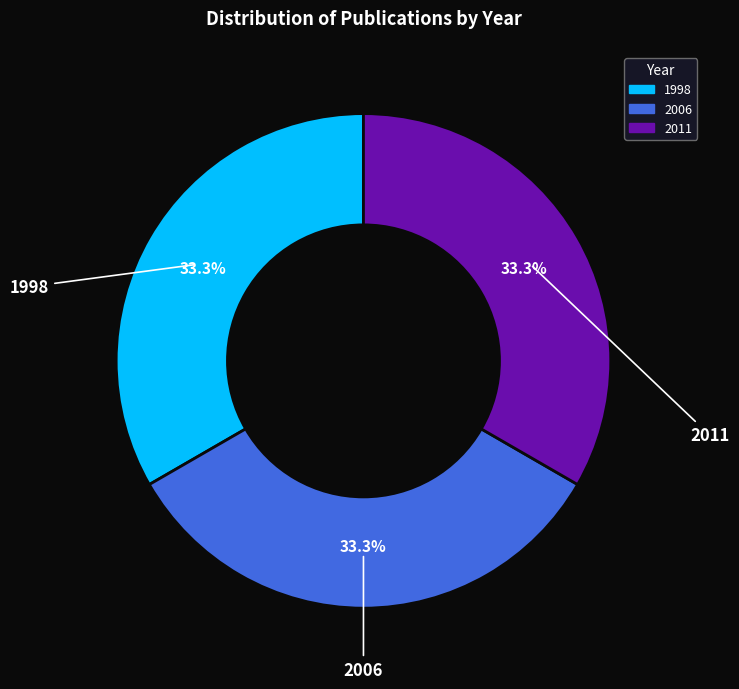

Does 1998 account for over 50% of the chart?

No